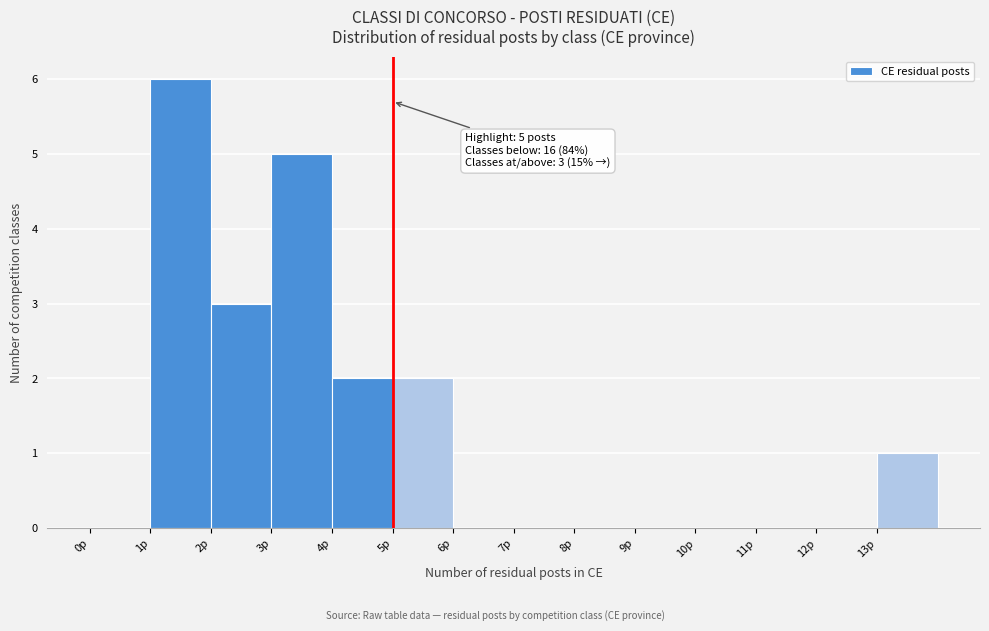

Over which range of the x-axis is the bar tallest?

1 to 2